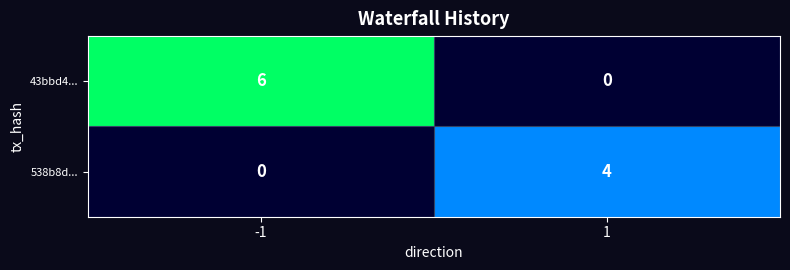

At how many categories does at least one series exceed 5?

1